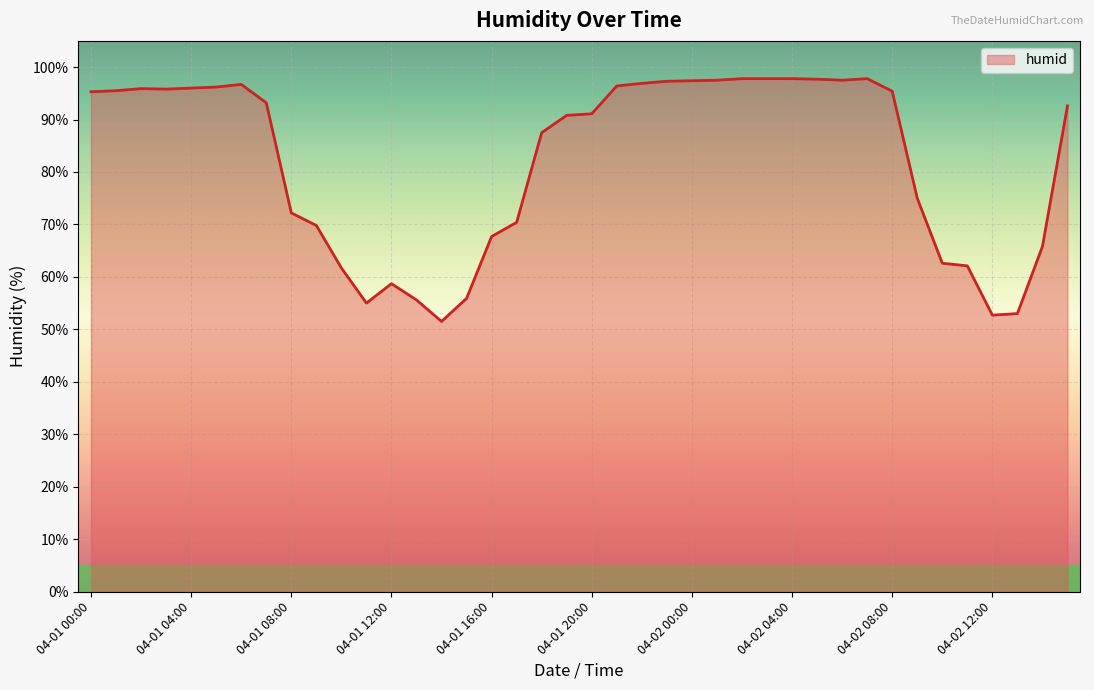

What is the difference between the maximum and minimum values?

46.3